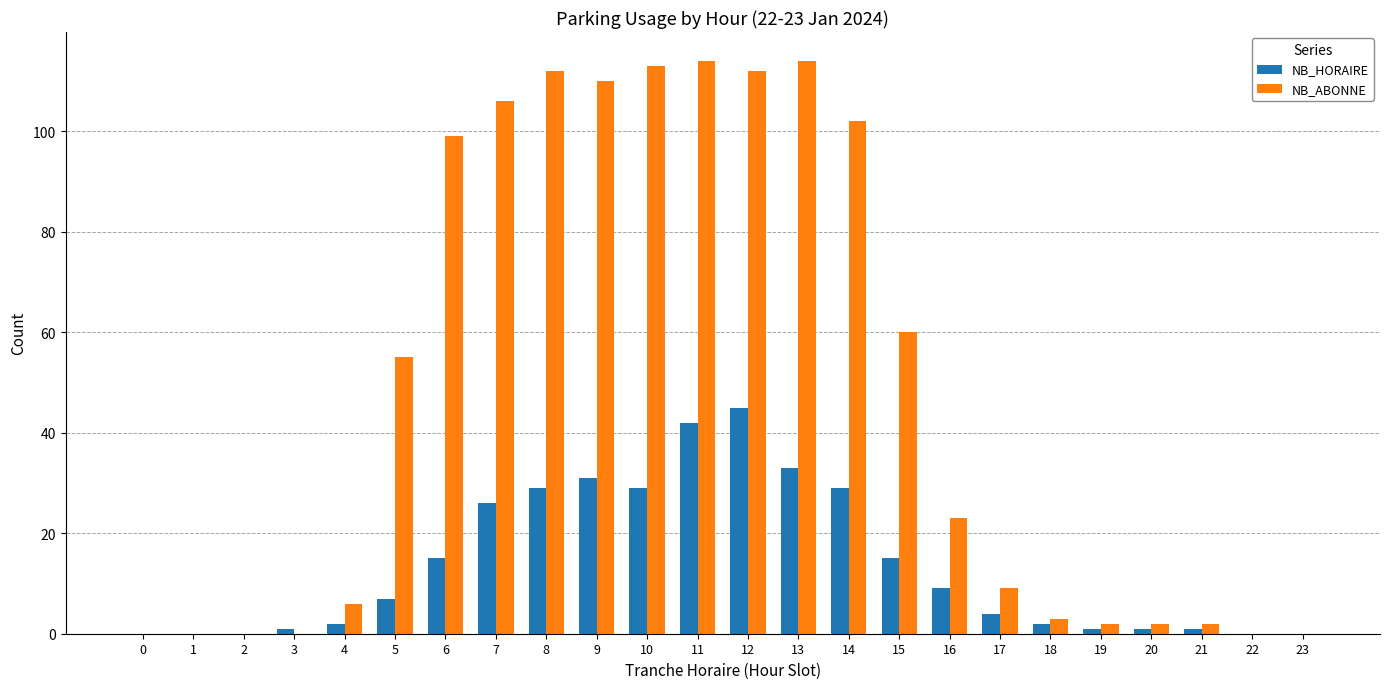

What is the highest value of the NB_HORAIRE series?

45